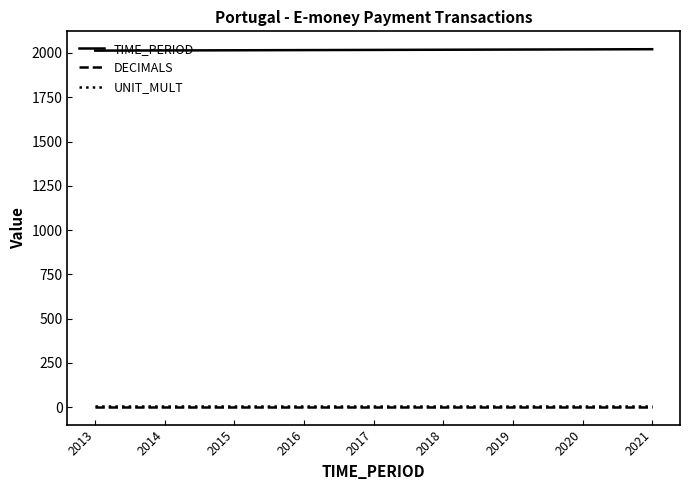

Which series has the largest total across all categories?

TIME_PERIOD